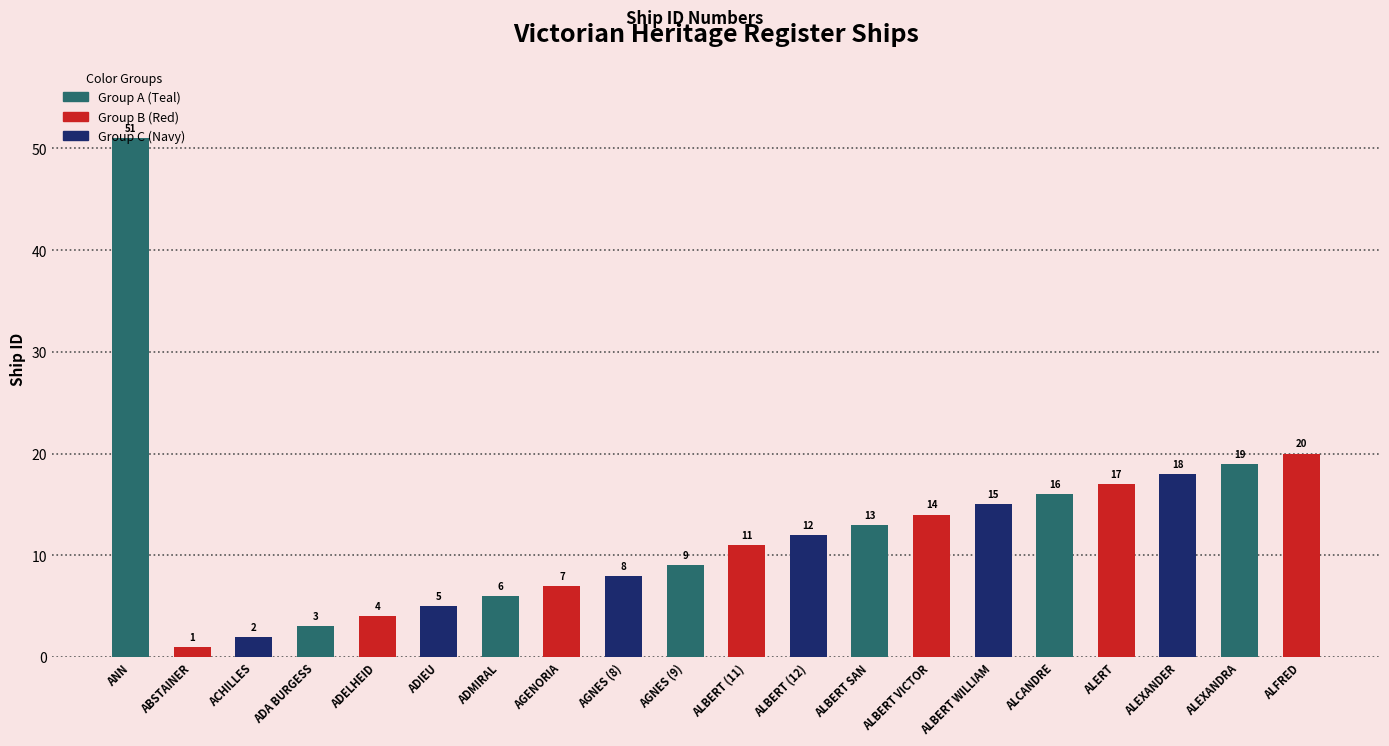

Between ALBERT WILLIAM and ALEXANDER, which is larger?

ALEXANDER